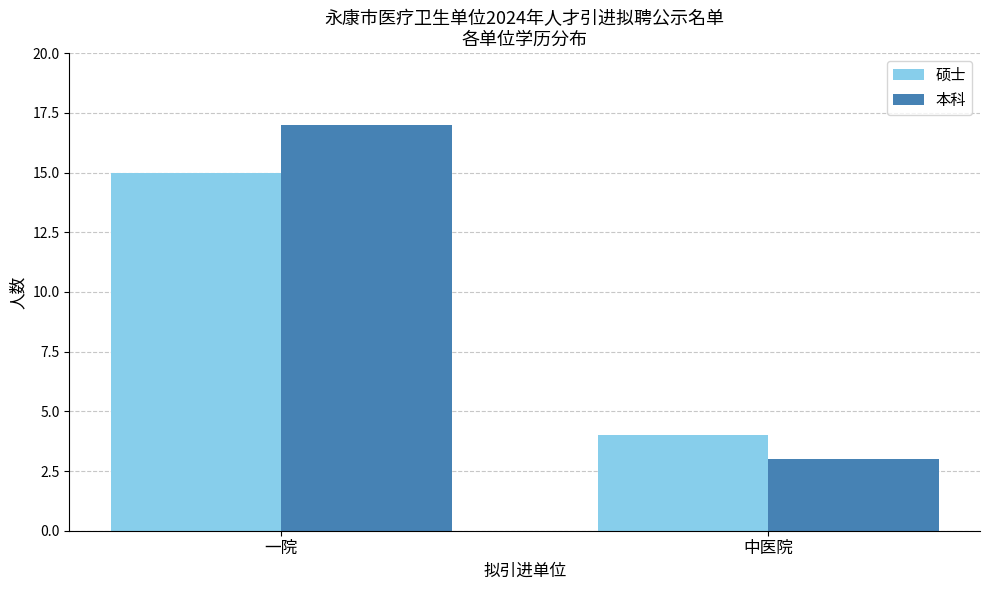

What is the maximum value for 硕士?

15